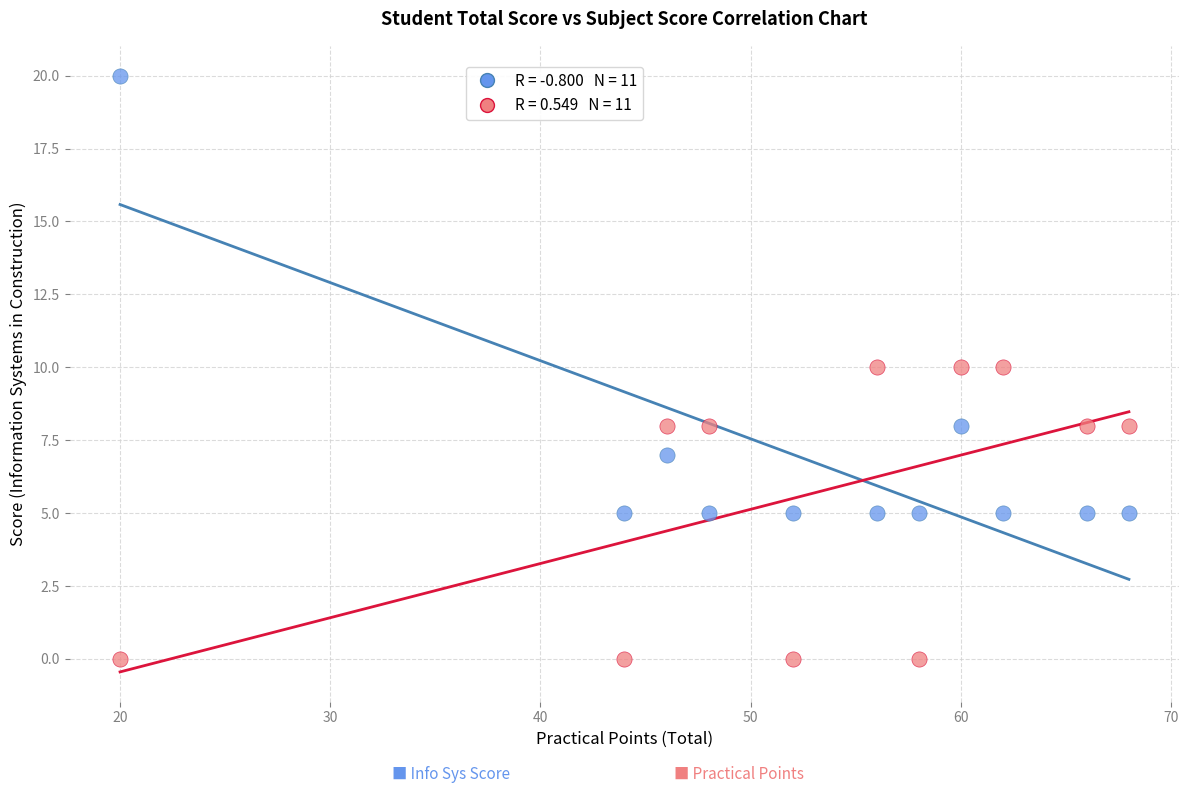

Across all data points, what is the range of Y values (max minus min)?

20